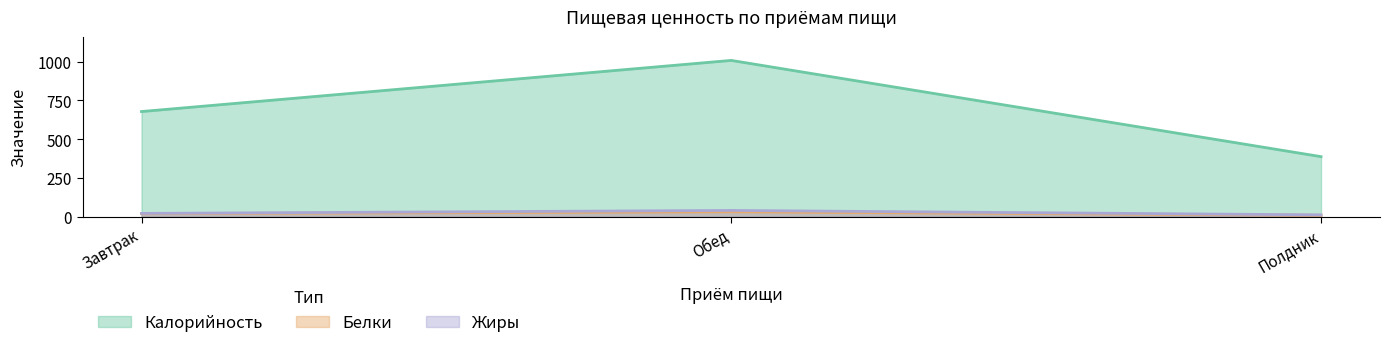

What is the value of the Белки point at the 3rd from the left?

8.2